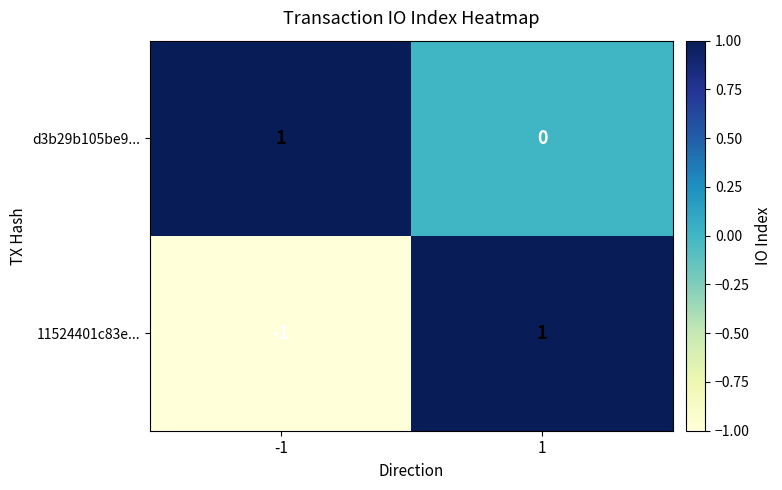

At which category is the sum across all series the highest?

1